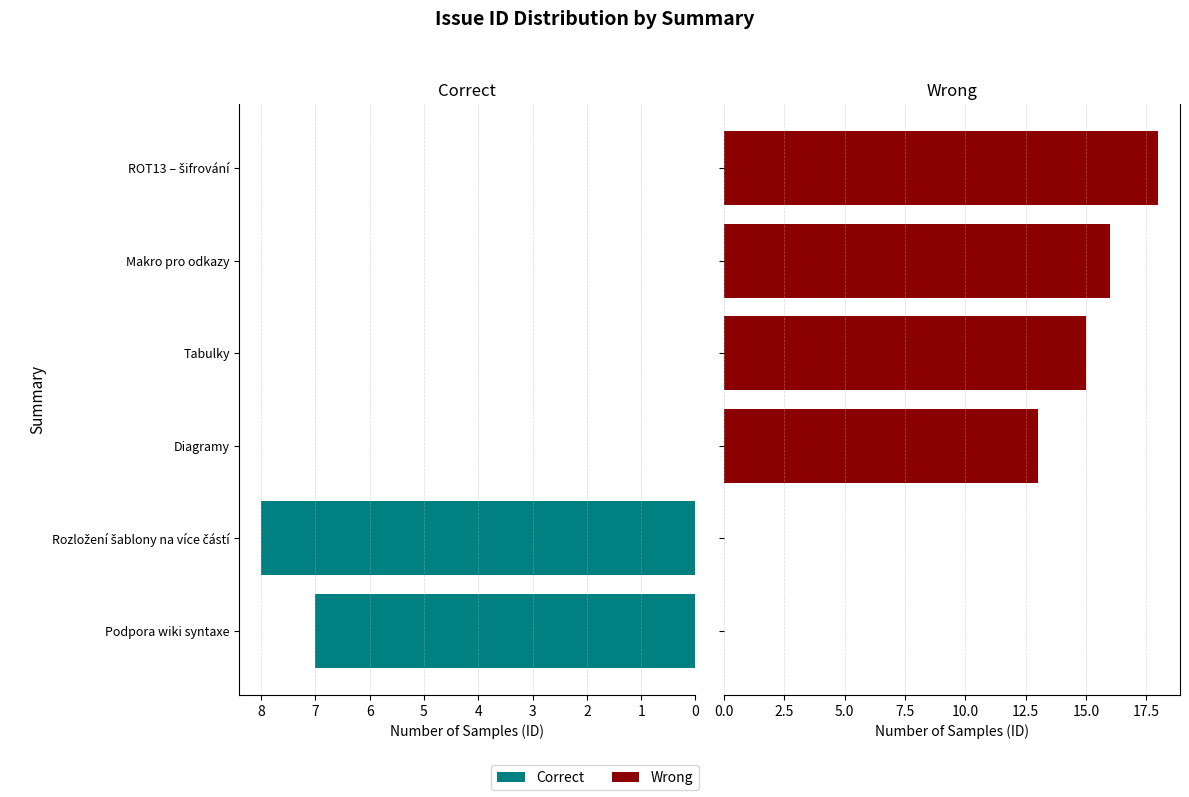

Which series has the widest spread of values?

Wrong